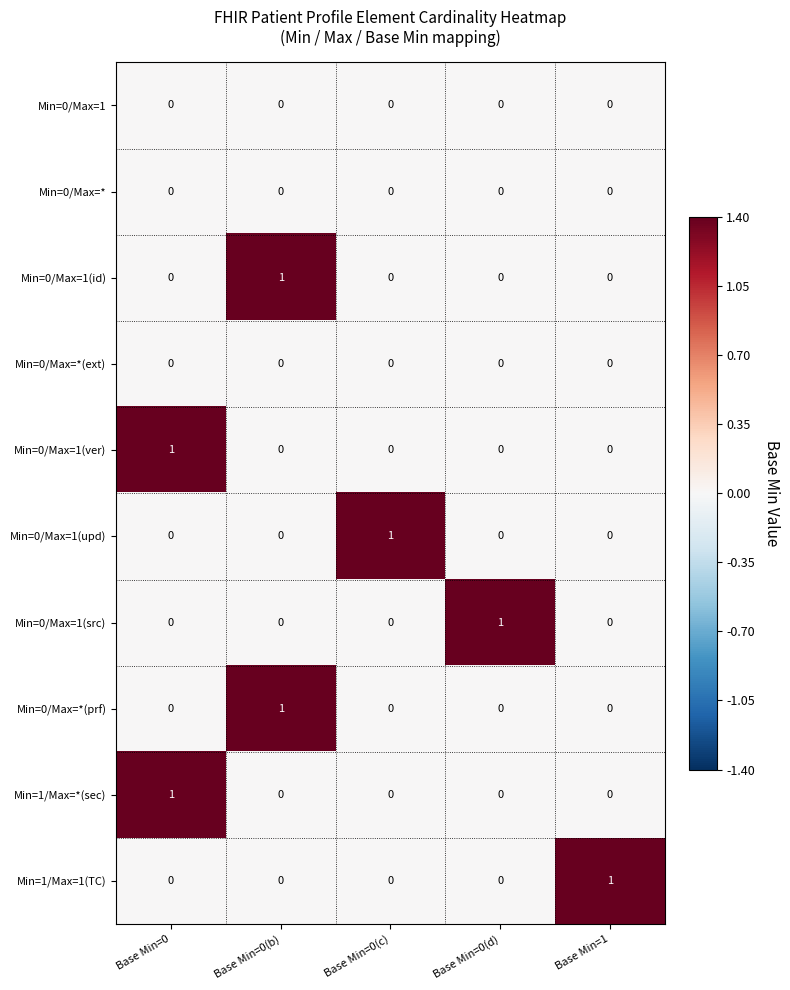

What is the maximum value shown in the chart?

1